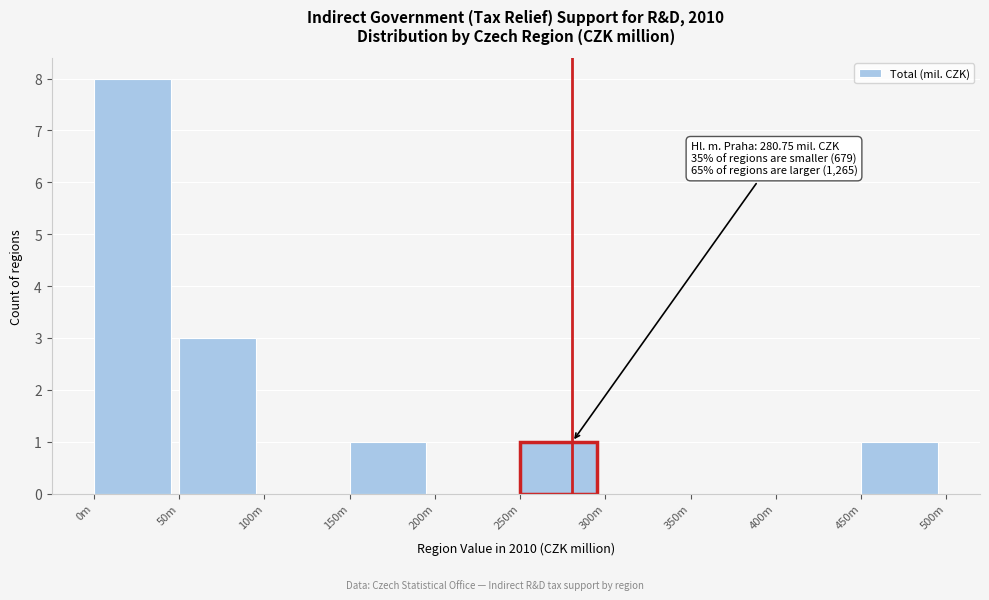

Reading left to right, transcribe all the data shown in this chart.

0m=8	50m=3	100m=0	150m=1	200m=0	250m=1	300m=0	350m=0	400m=0	450m=1